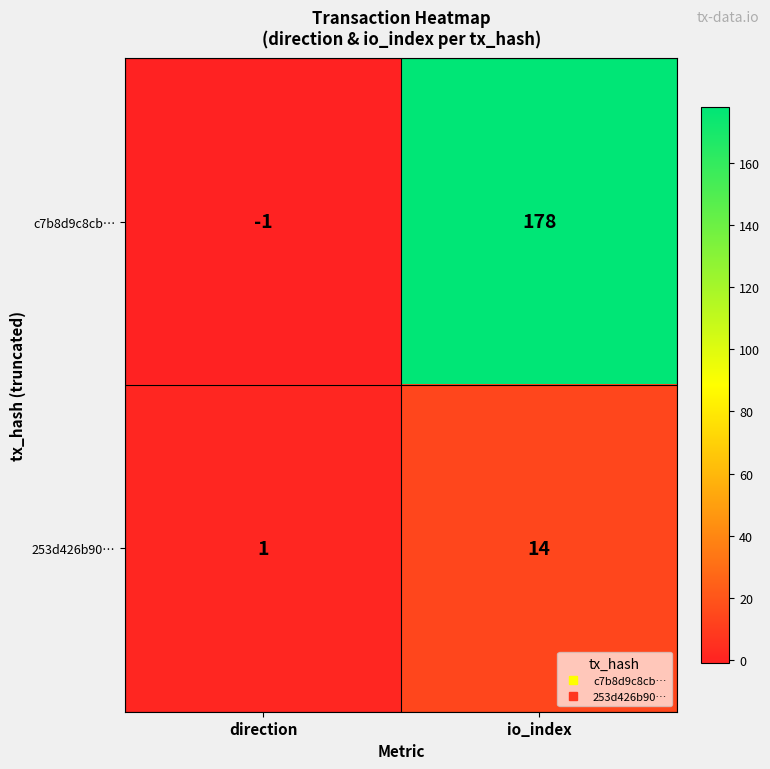

What is the sum of the 253d426b90… values at io_index and direction?

15